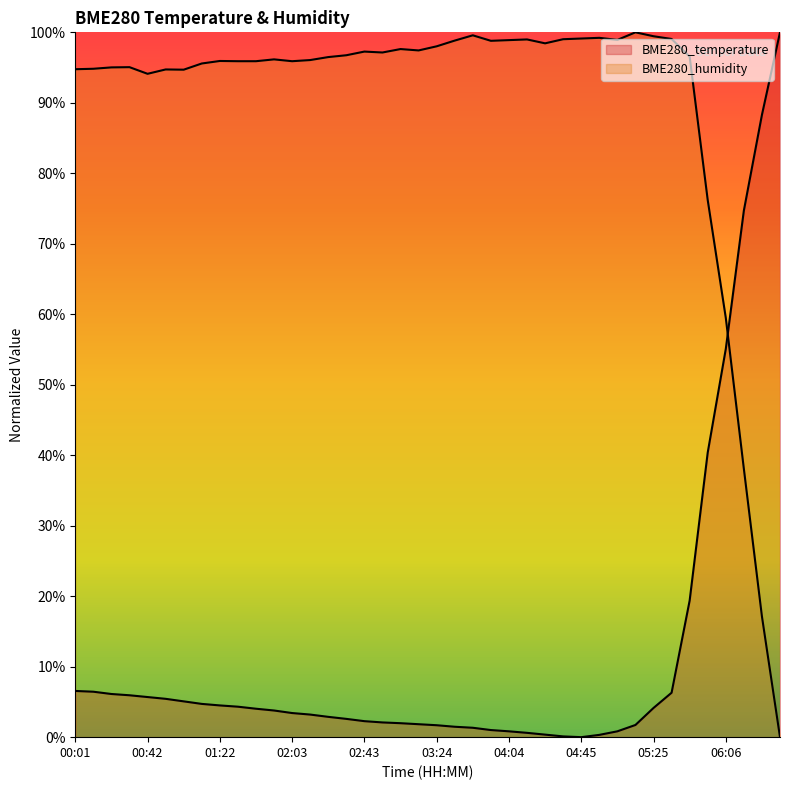

What is the highest value of the BME280_temperature series?

100.0